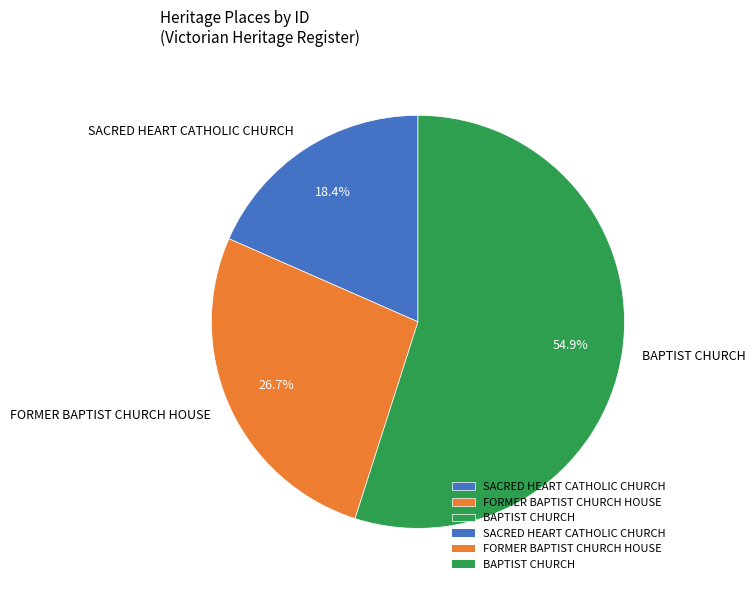

Which category has the biggest portion of the pie?

BAPTIST CHURCH